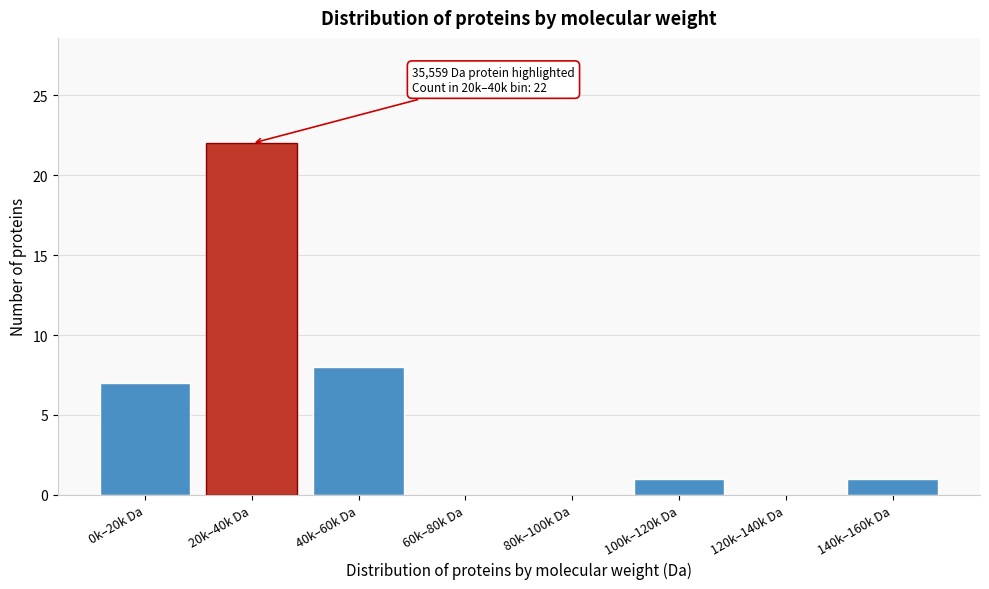

Reading left to right, what are all the values shown in this chart?

0k–20k Da=7	20k–40k Da=22	40k–60k Da=8	60k–80k Da=0	80k–100k Da=0	100k–120k Da=1	120k–140k Da=0	140k–160k Da=1